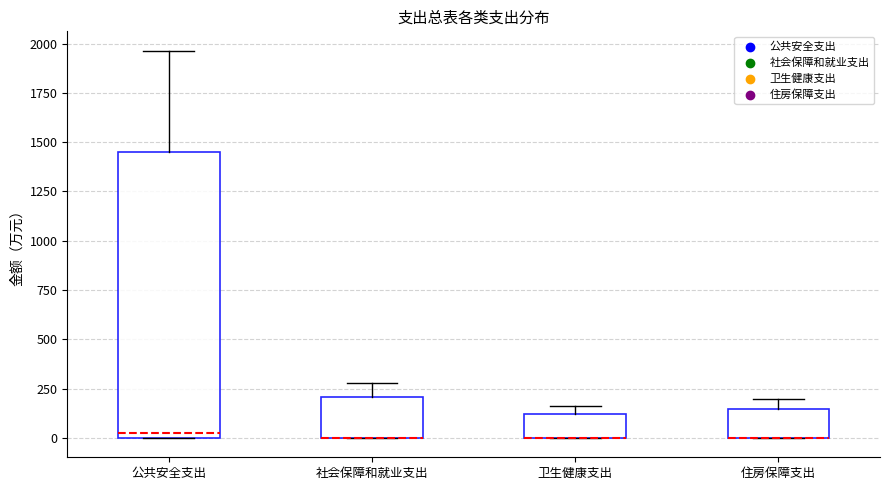

Where is the lower edge of the box for 社会保障和就业支出 on the y-axis? The values are not printed on the chart, so give them approximately, as read against the axis.

0